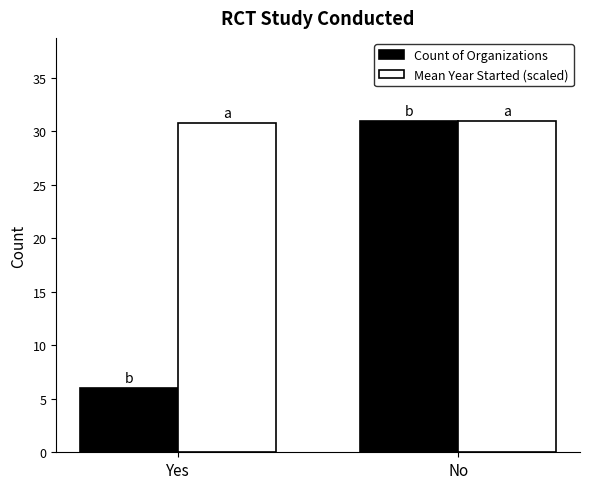

Between Yes and No, which series saw the biggest shift?

Count of Organizations